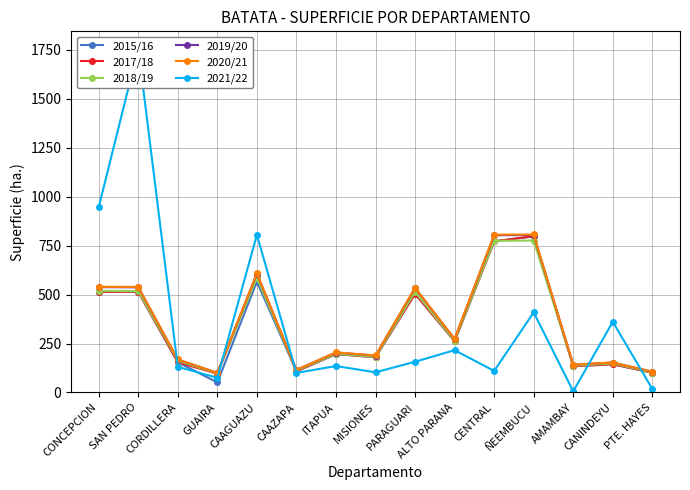

How many data points in 2018/19 are above 197?

7